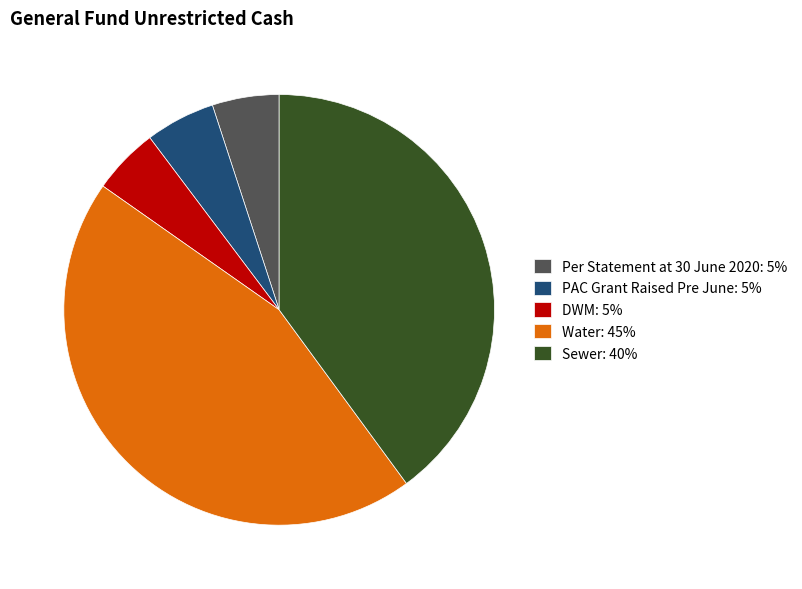

Which slice is the largest?

Water